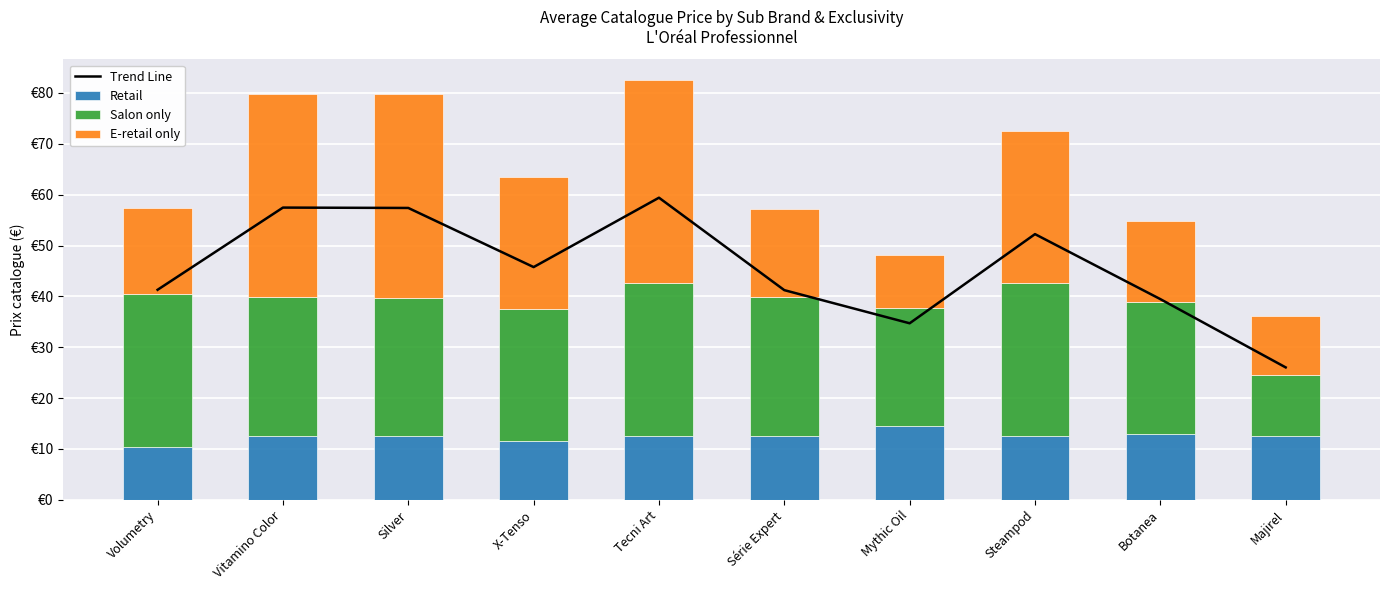

What is the label of the 1st bar from the left?

Volumetry